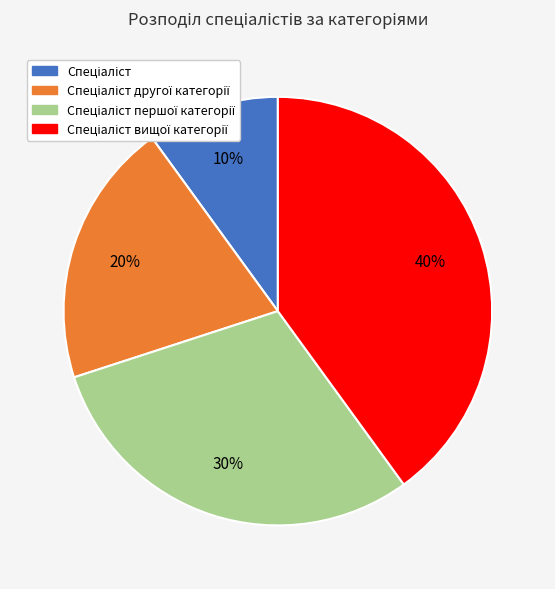

How many segments does this pie chart have?

4